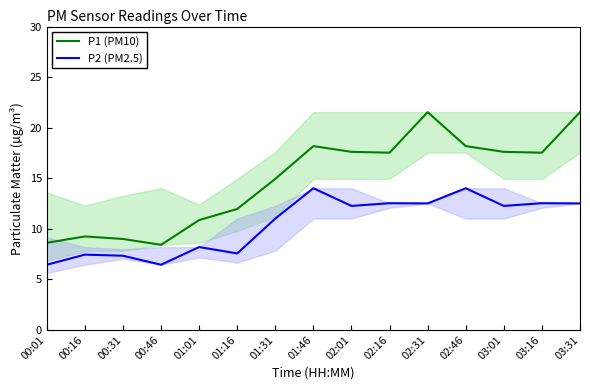

What is the difference between the P1 (PM10) values at 03:31 and 01:46?

3.4